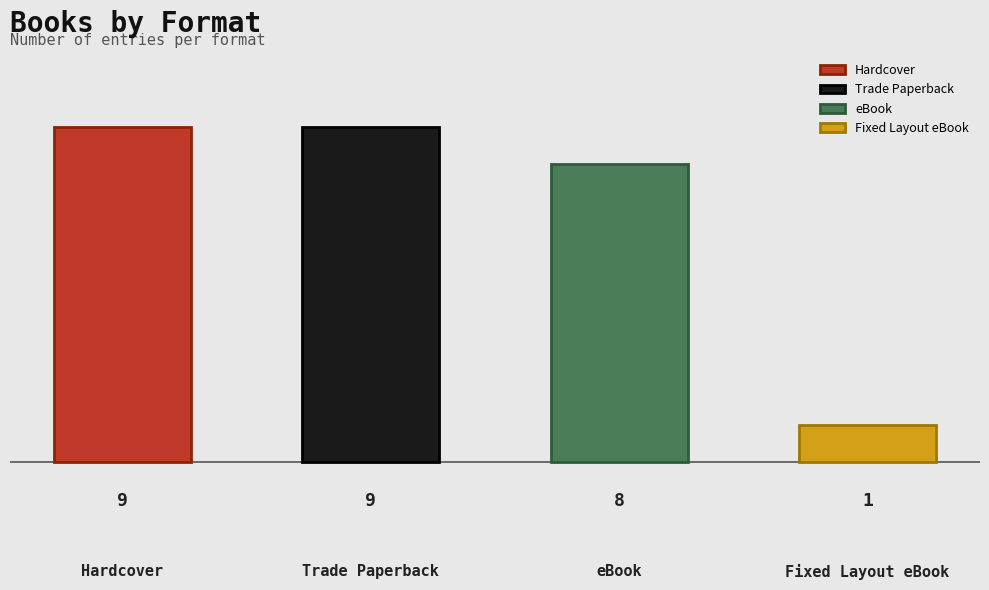

Is it true that the value at eBook is 13?

False